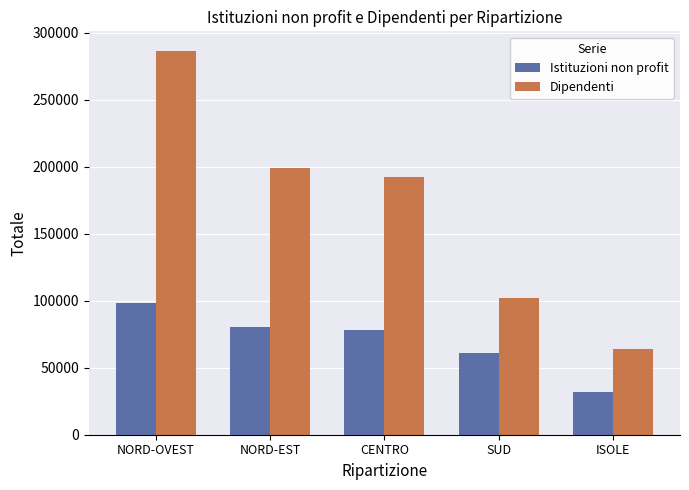

What is the minimum value for Istituzioni non profit?

32232